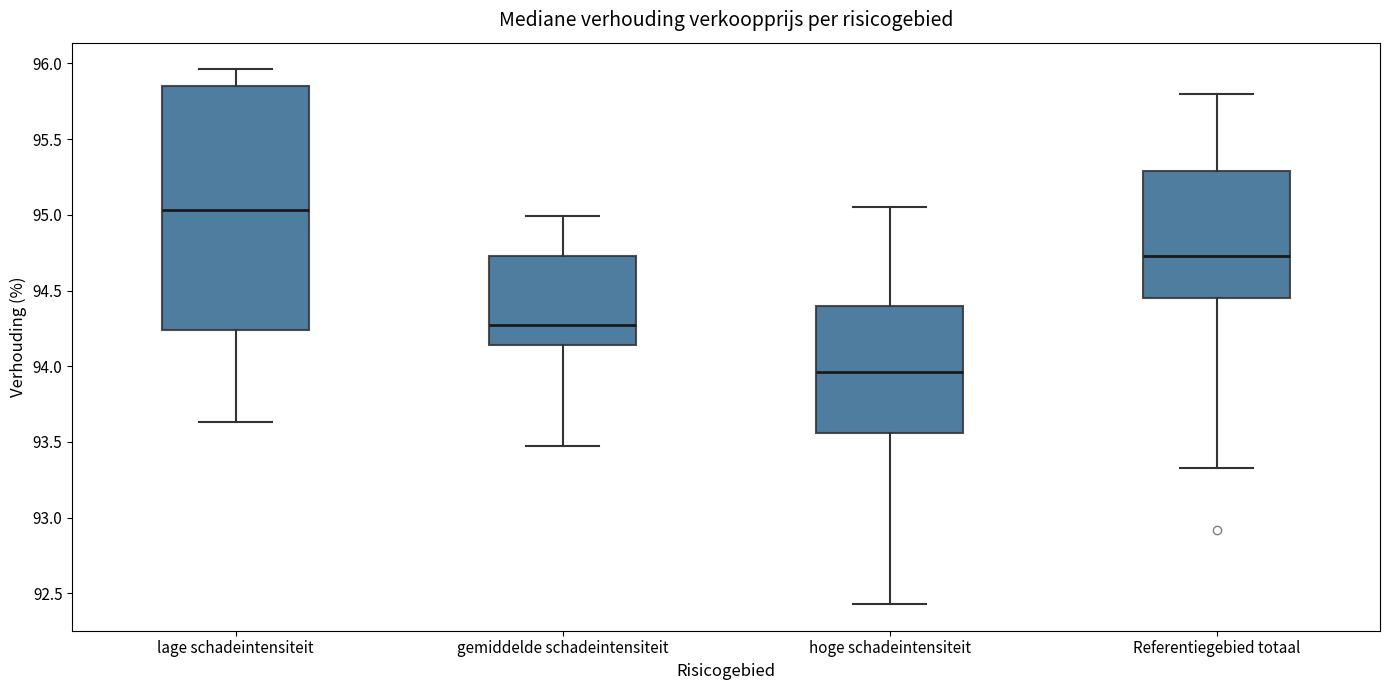

Where does the median line of the box for lage schadeintensiteit sit on the y-axis? The values are not printed on the chart, so give them approximately, as read against the axis.

95.05